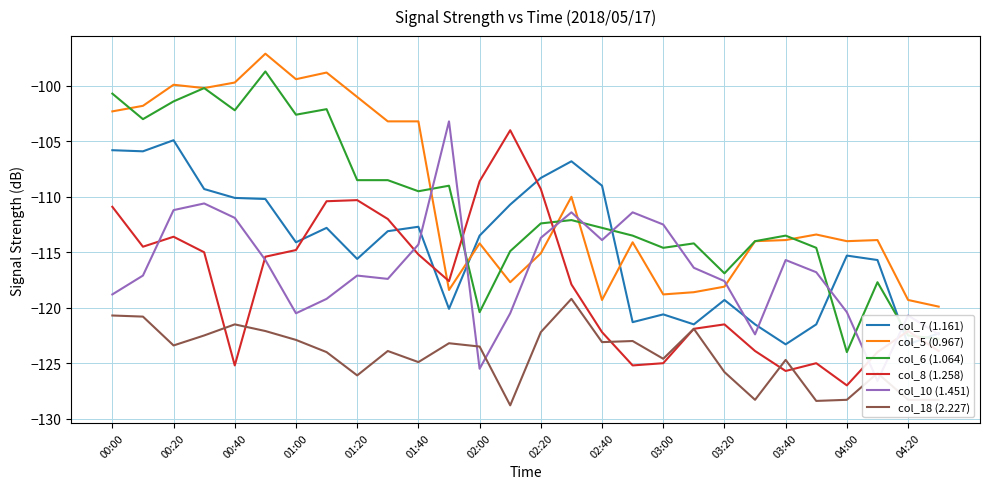

What is the maximum value for col_8 (1.258)?

-104.0